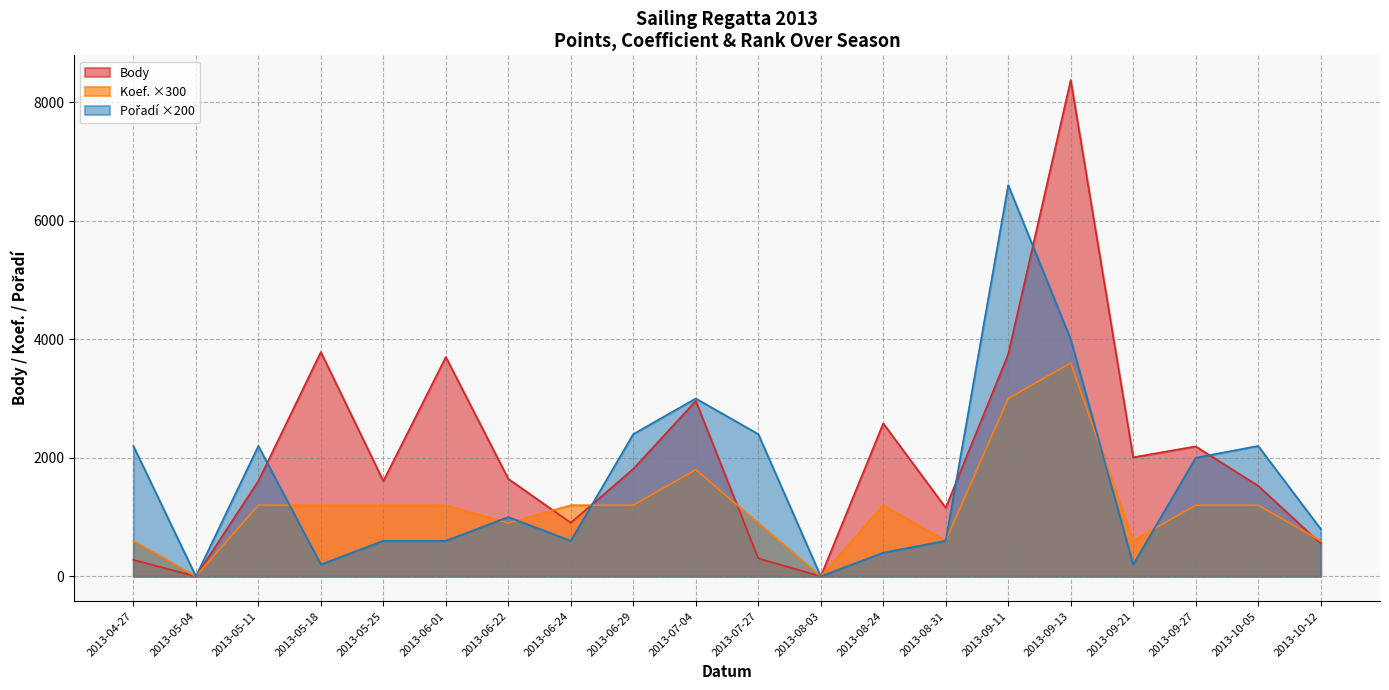

List the labels in order of Body value, largest first.

2013-09-13, 2013-05-18, 2013-09-11, 2013-06-01, 2013-07-04, 2013-08-24, 2013-09-27, 2013-09-21, 2013-06-29, 2013-06-22, 2013-05-11, 2013-05-25, 2013-10-05, 2013-08-31, 2013-06-24, 2013-10-12, 2013-07-27, 2013-04-27, 2013-05-04, 2013-08-03